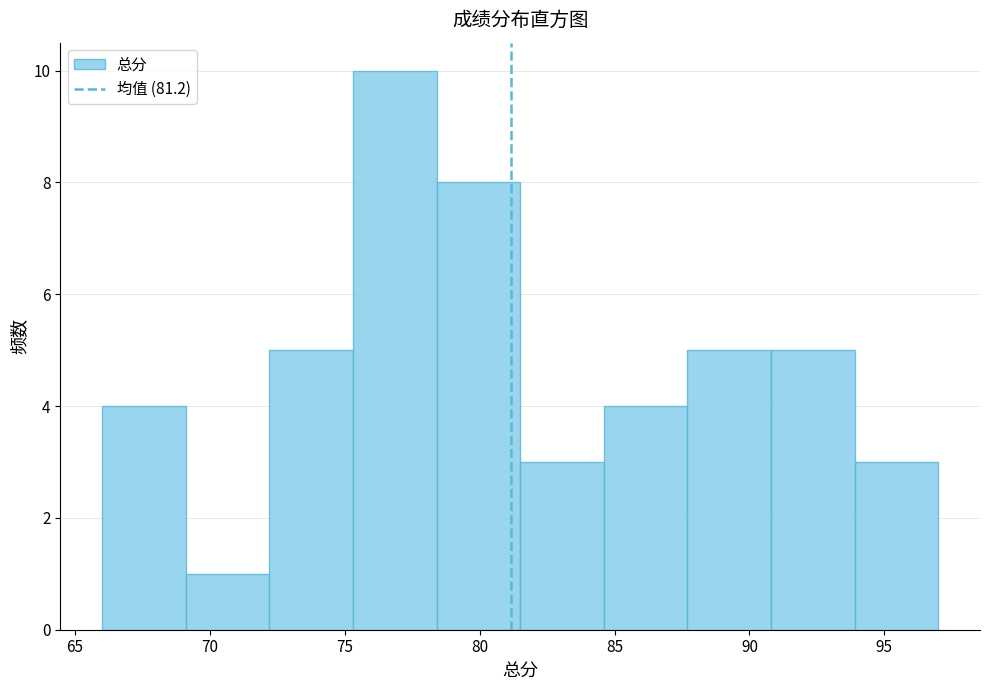

How tall is the bar that spans 72.2 to 75.3 on the x-axis? Neither the bar edges nor the heights are printed on the chart, so give them approximately, as read against the axes.

5